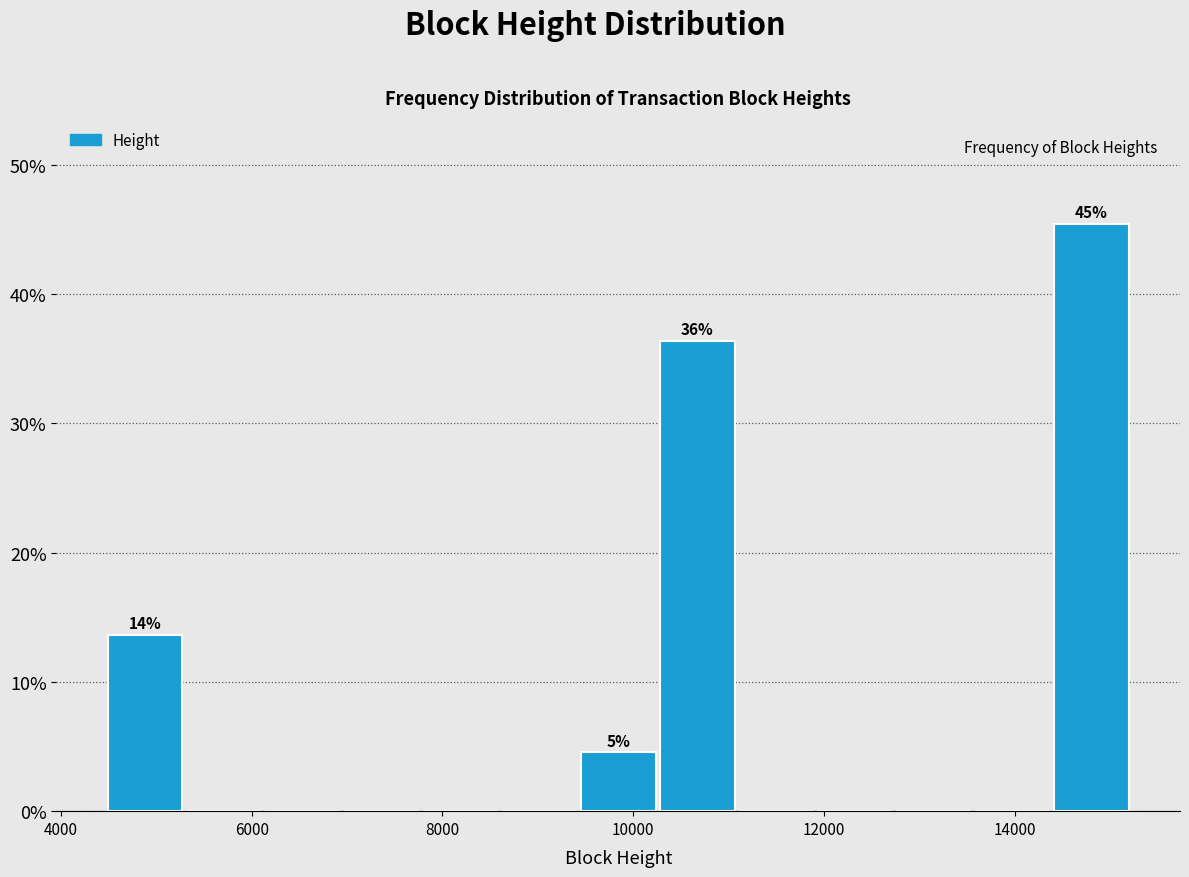

Over which range of the x-axis is the bar tallest?

14400 to 15200